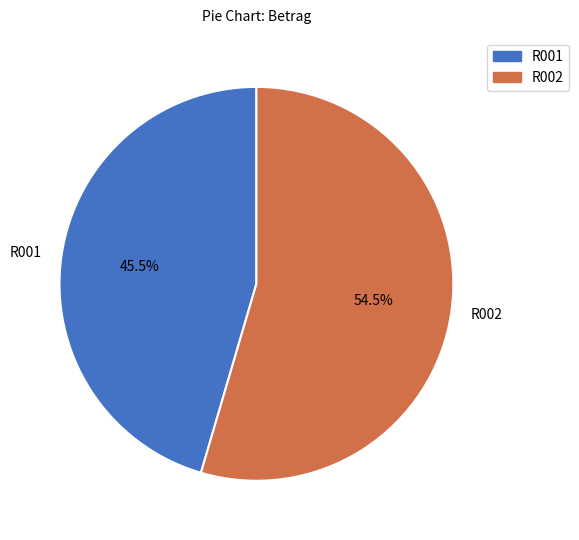

Which category has the biggest portion of the pie?

R002